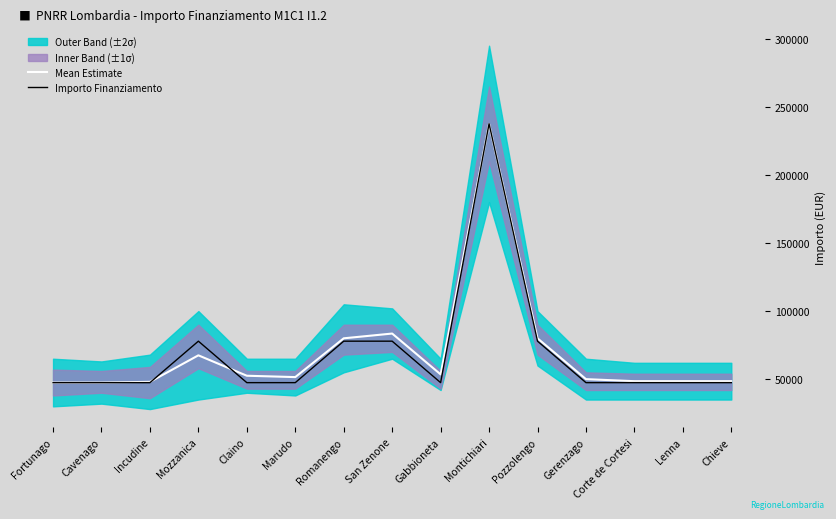

True or false: Importo Finanziamento has more than 0 points higher than both neighbors.

True